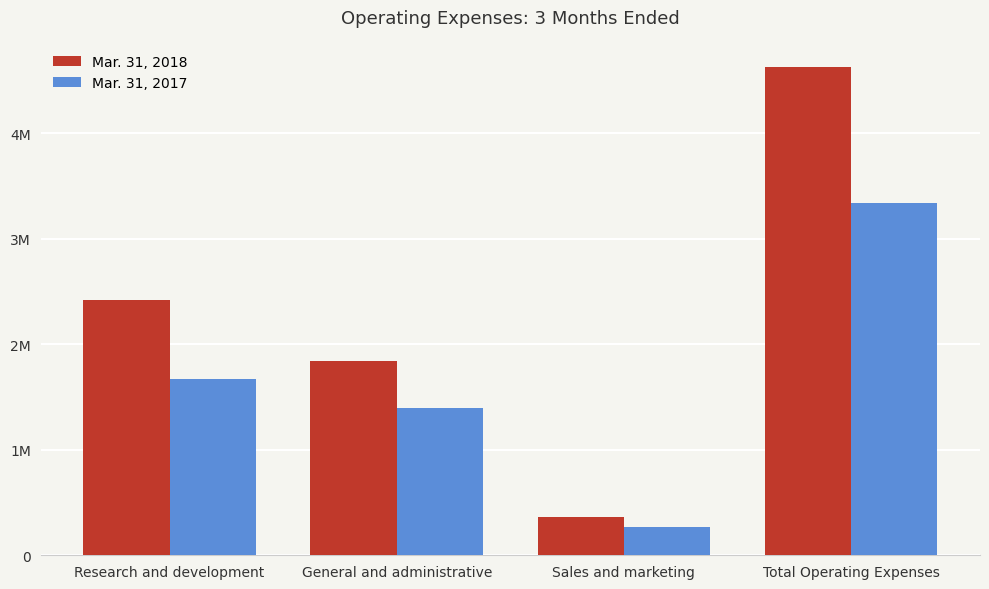

Are the bars horizontal?

No